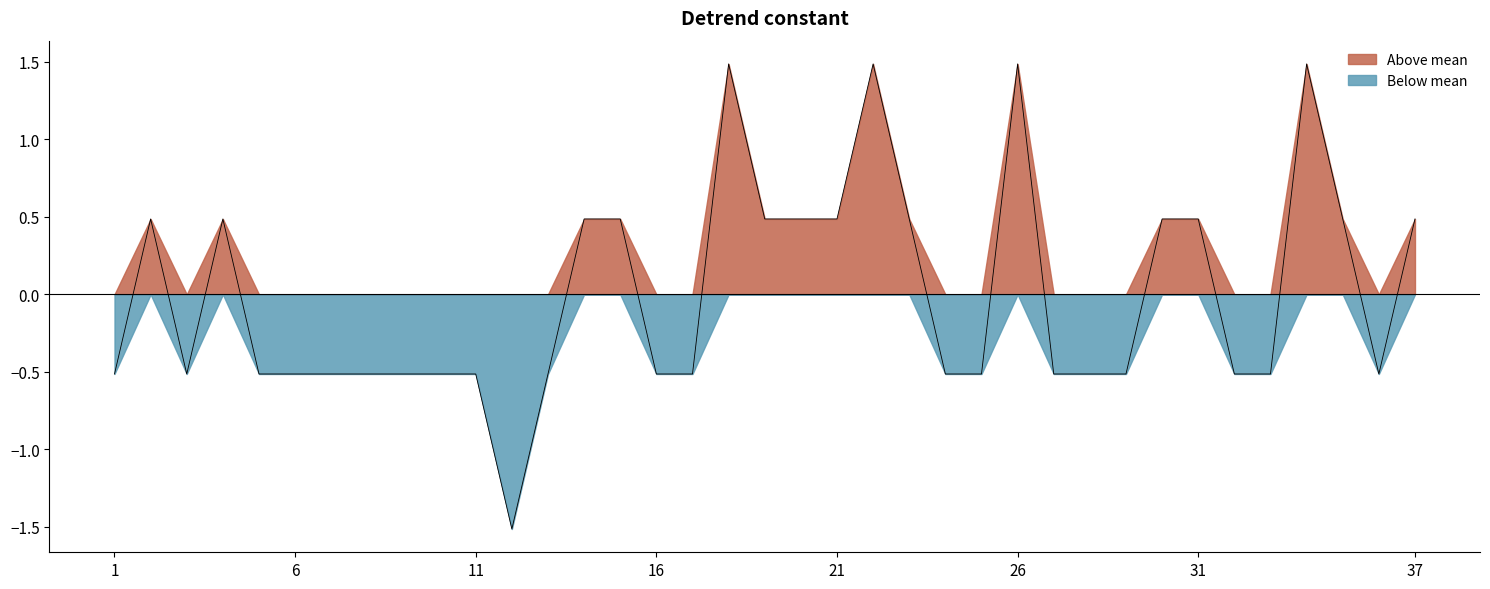

Is it true that the value at 28 is -0.5?

True